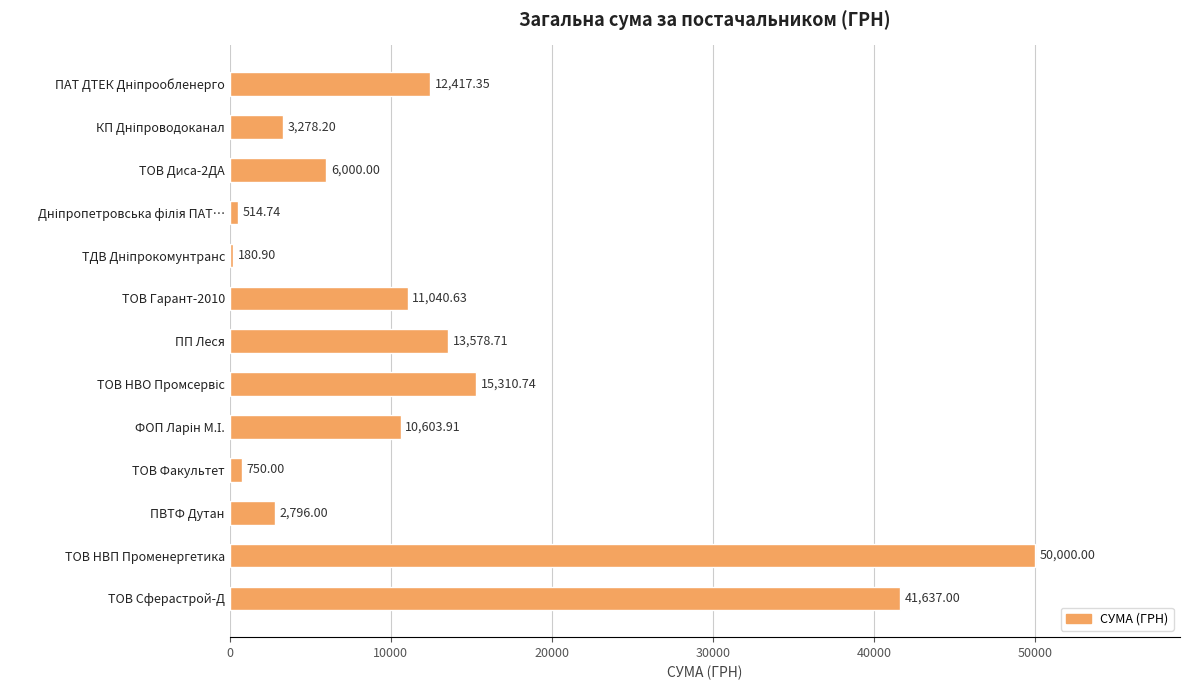

What is the label of the 12th bar from the top?

ТОВ НВП Променергетика